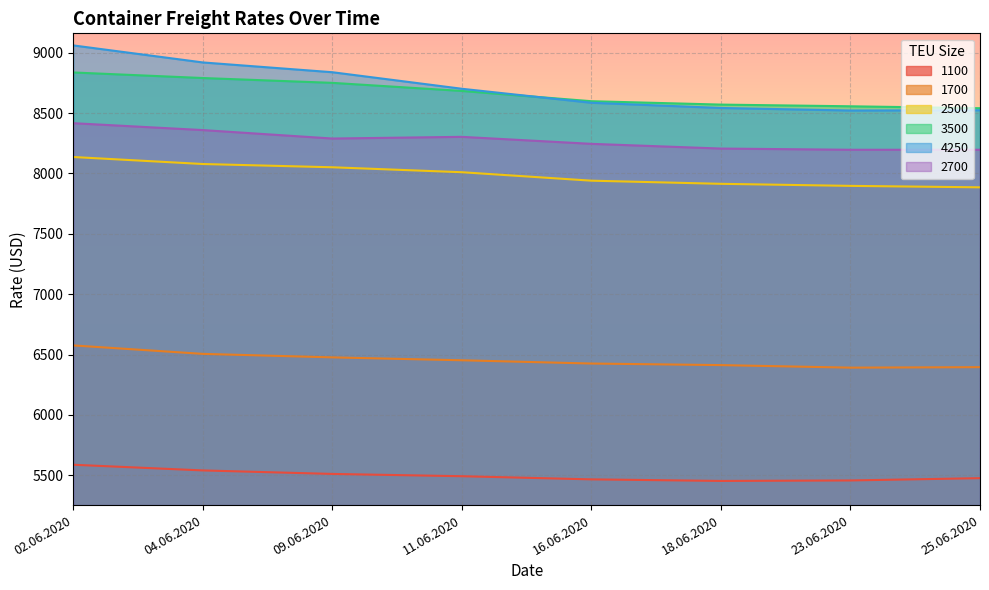

How many data points in 2500 are above 8010?

3